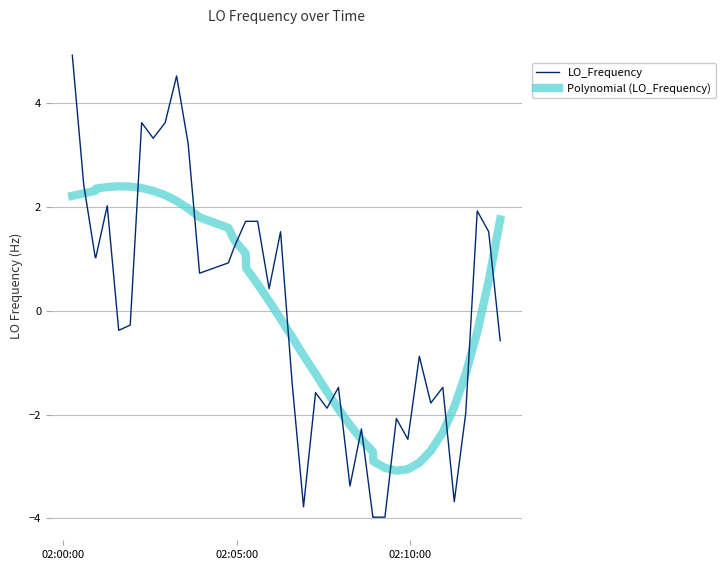

Which series has the largest range (max minus min)?

LO_Frequency